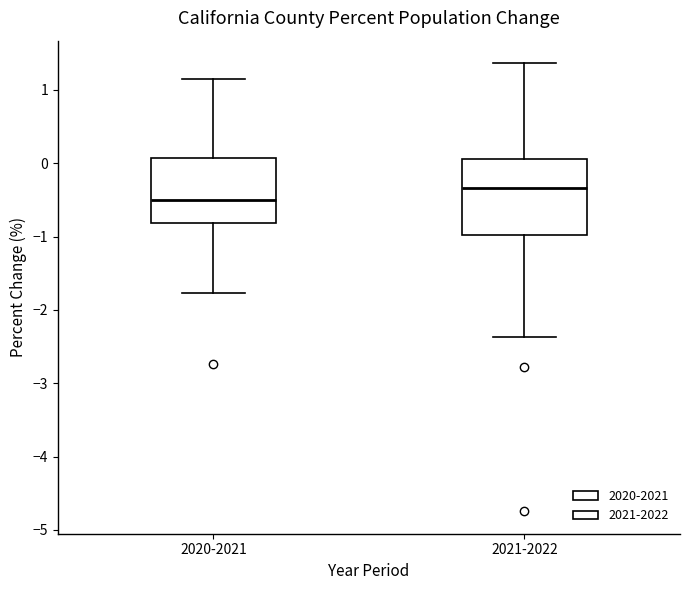

Reading left to right, read every box against the y-axis: the position of its median line, the range the box covers, and the ends of its whiskers. The values are not printed on the chart, so give them approximately, as read against the axis.

2020-2021: median -0.5, box -0.8 to 0.1, whiskers -1.8 to 1.1
2021-2022: median -0.3, box -1.0 to 0.1, whiskers -2.4 to 1.4